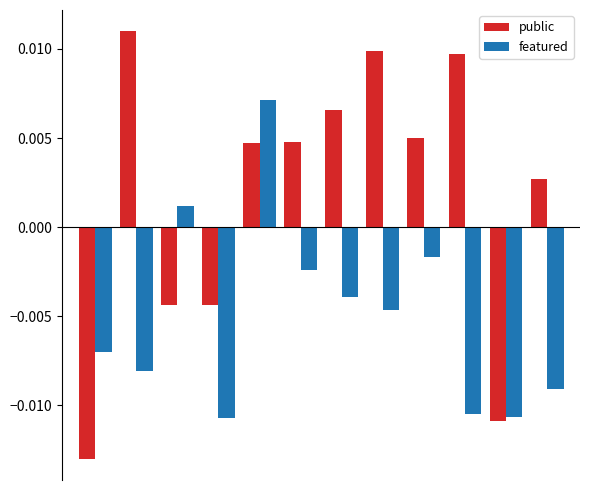

List the series in order of their peak value, lowest first.

featured, public